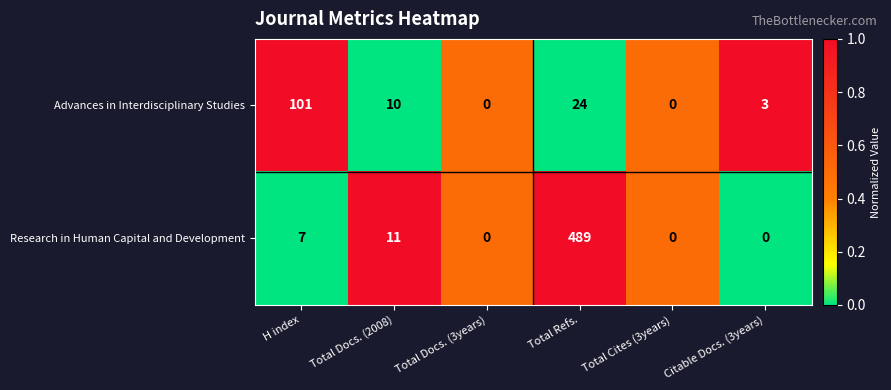

What is the spread (max minus min) of values at Citable Docs. (3years)?

3